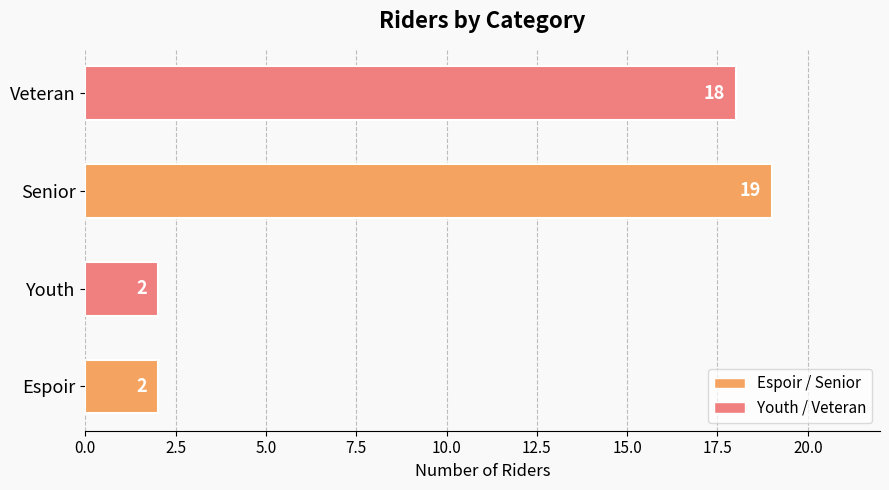

What is the change in value from Youth to Veteran?

+16